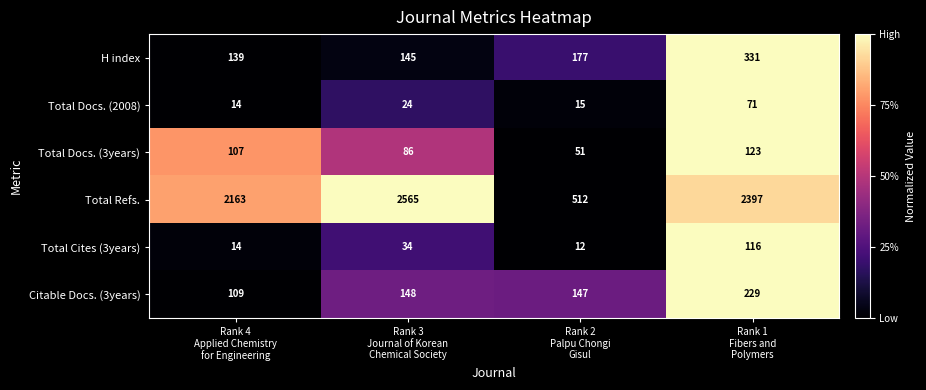

Which series has the widest spread of values?

Total Refs.